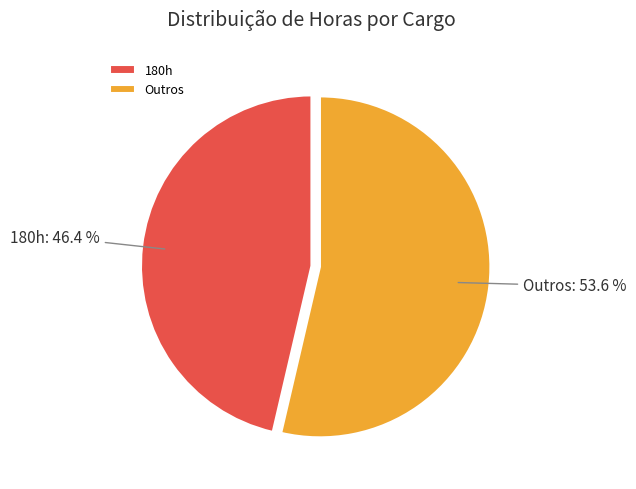

Count the number of slices in the pie.

2